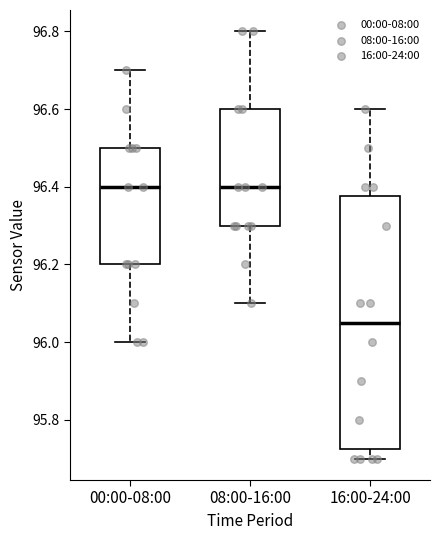

Reading left to right, transcribe this box plot: for each box, give where its median line is, the range the box spans, and where its two whiskers end, as read against the y-axis. The values are not printed on the chart, so give them approximately, as read against the axis.

00:00-08:00: median 96.40, box 96.20 to 96.50, whiskers 96.00 to 96.70
08:00-16:00: median 96.40, box 96.30 to 96.60, whiskers 96.10 to 96.80
16:00-24:00: median 96.06, box 95.72 to 96.38, whiskers 95.70 to 96.60